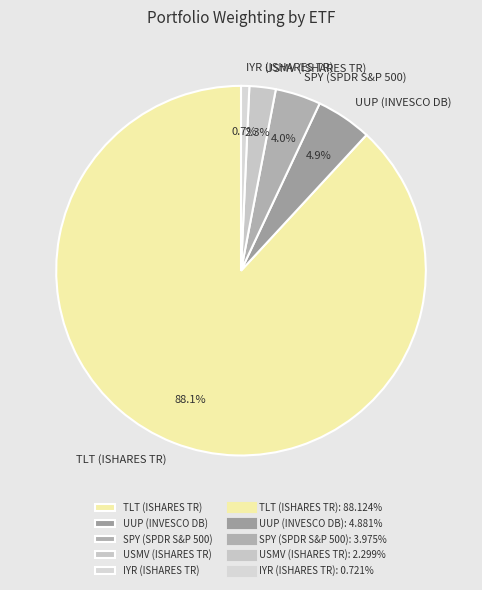

Which slice is the largest?

TLT (ISHARES TR)